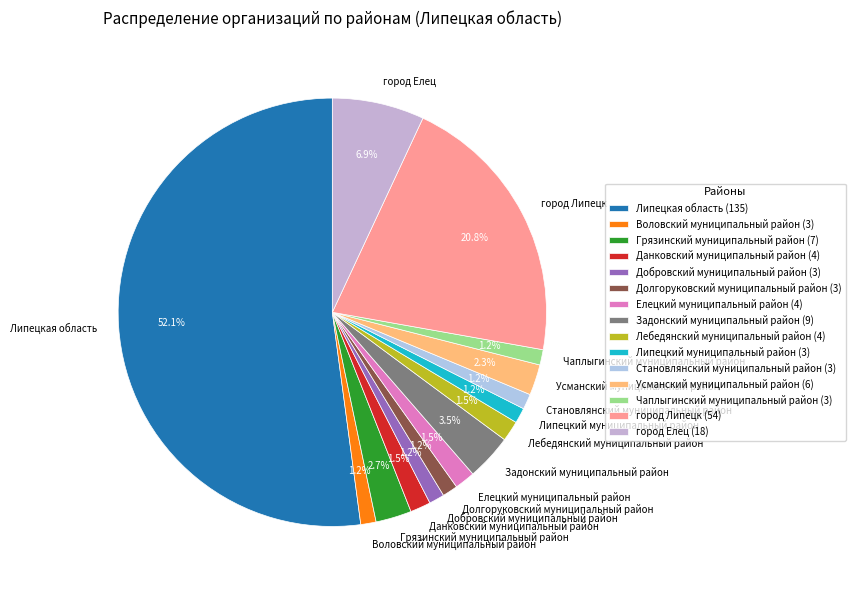

Count the number of slices in the pie.

15